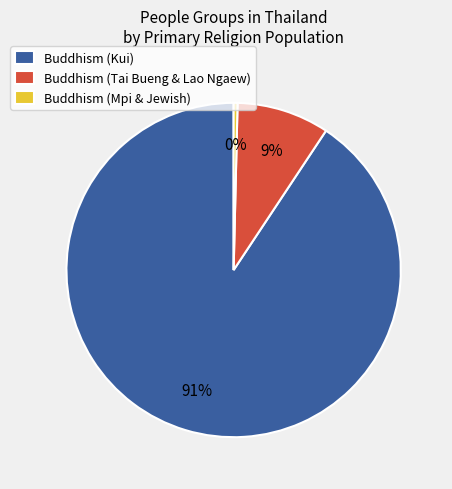

How many segments does this pie chart have?

3